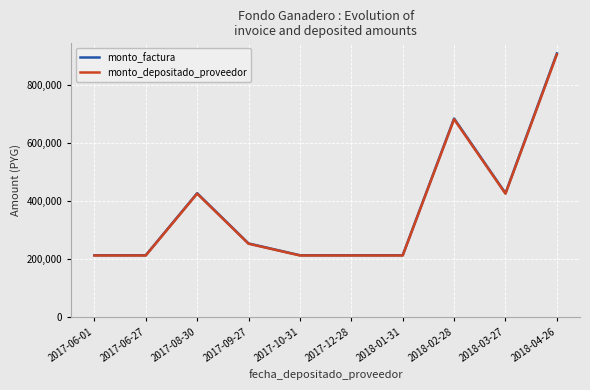

The value of monto_depositado_proveedor at 2017-10-31 is 303483. True or false?

False